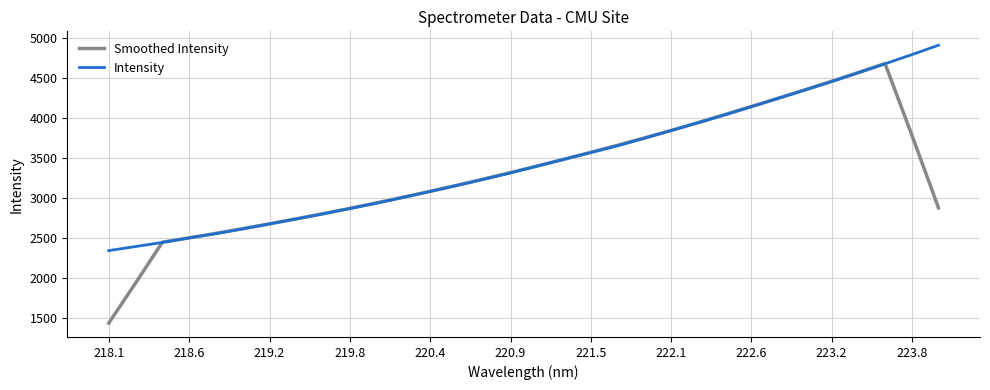

Which series has the largest range (max minus min)?

Smoothed Intensity